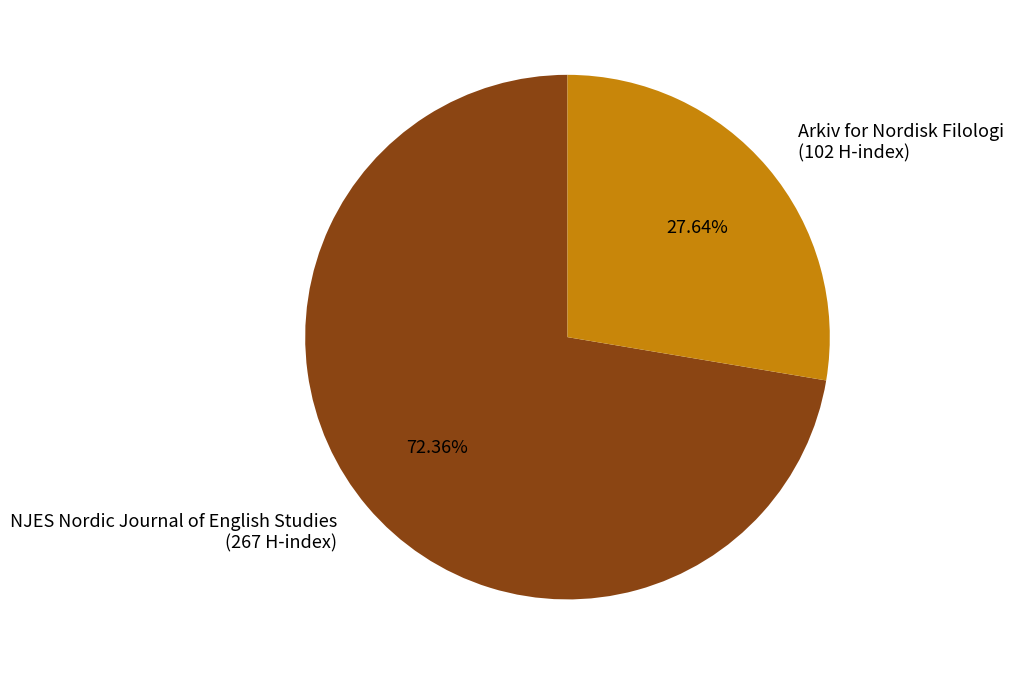

How many segments does this pie chart have?

2